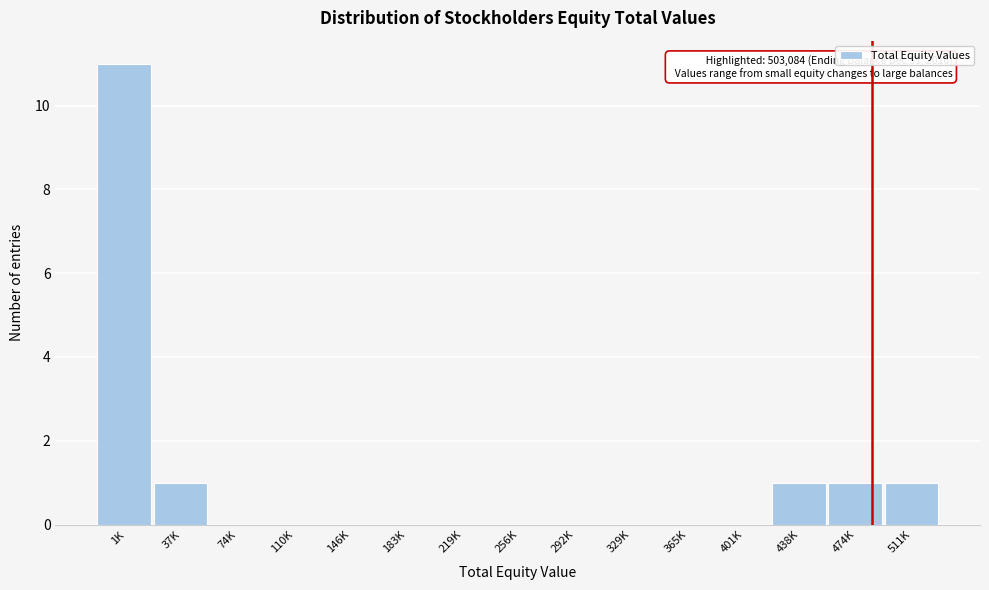

Reading left to right, list all the values displayed in this chart.

1K=11	37K=1	74K=0	110K=0	146K=0	183K=0	219K=0	256K=0	292K=0	329K=0	365K=0	401K=0	438K=1	474K=1	511K=1